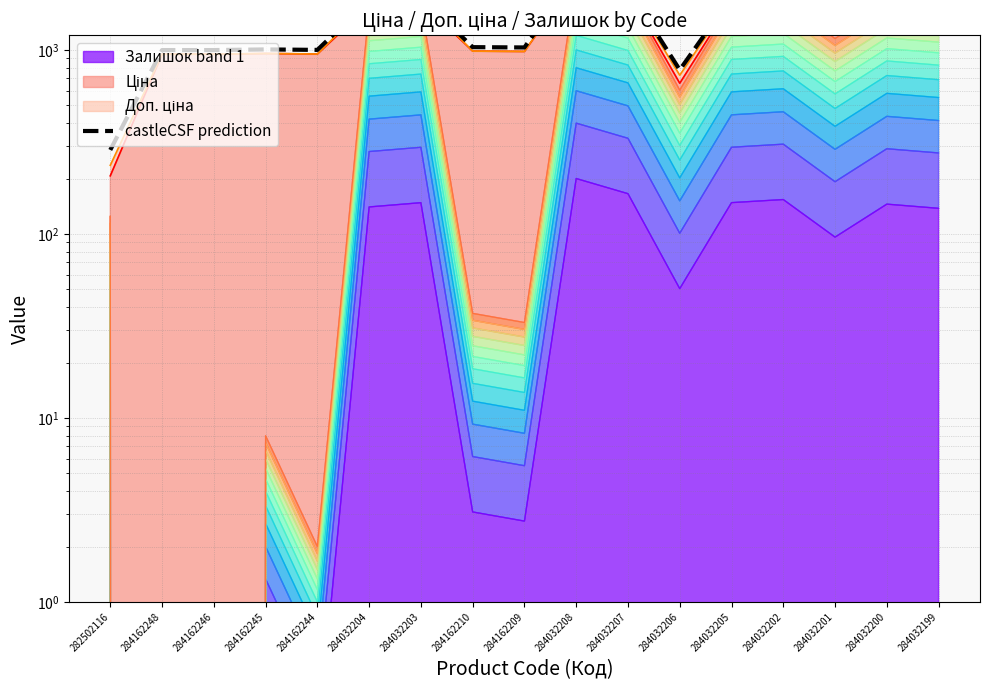

Where is the first local maximum?

284162245